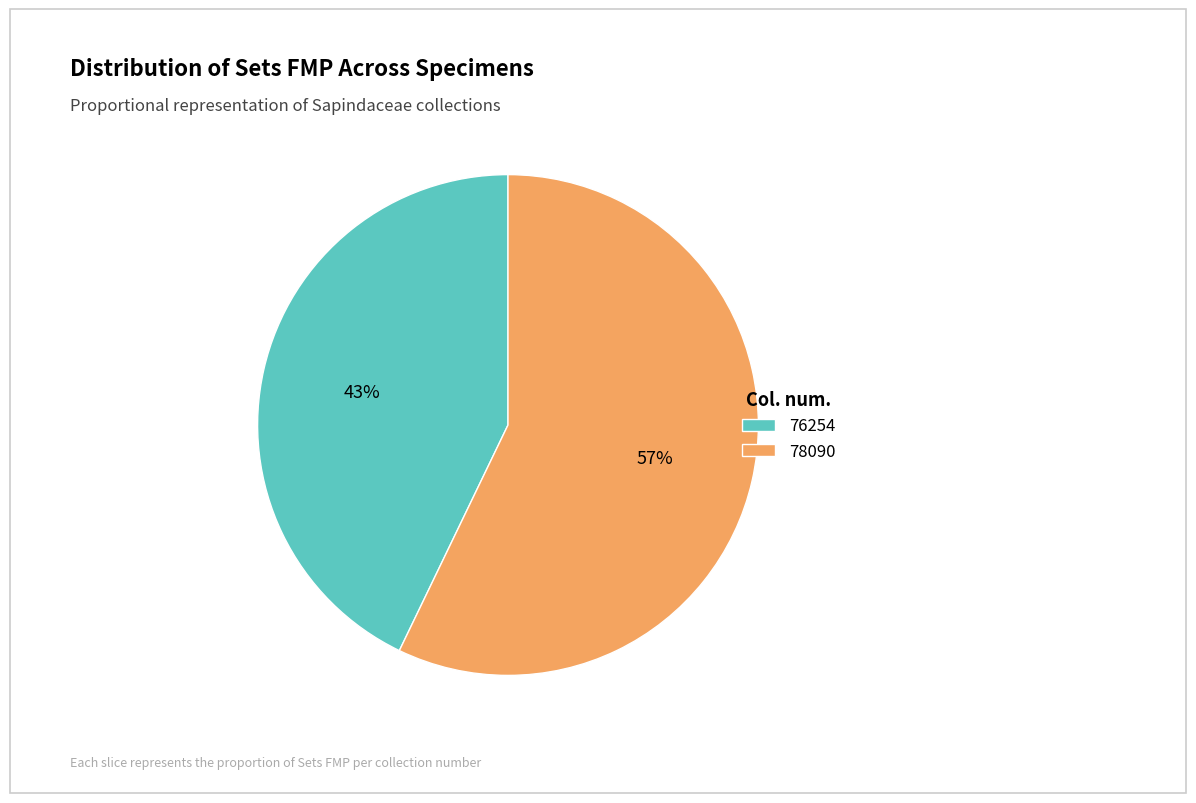

Is it true that 76254 is 31% of the pie?

False